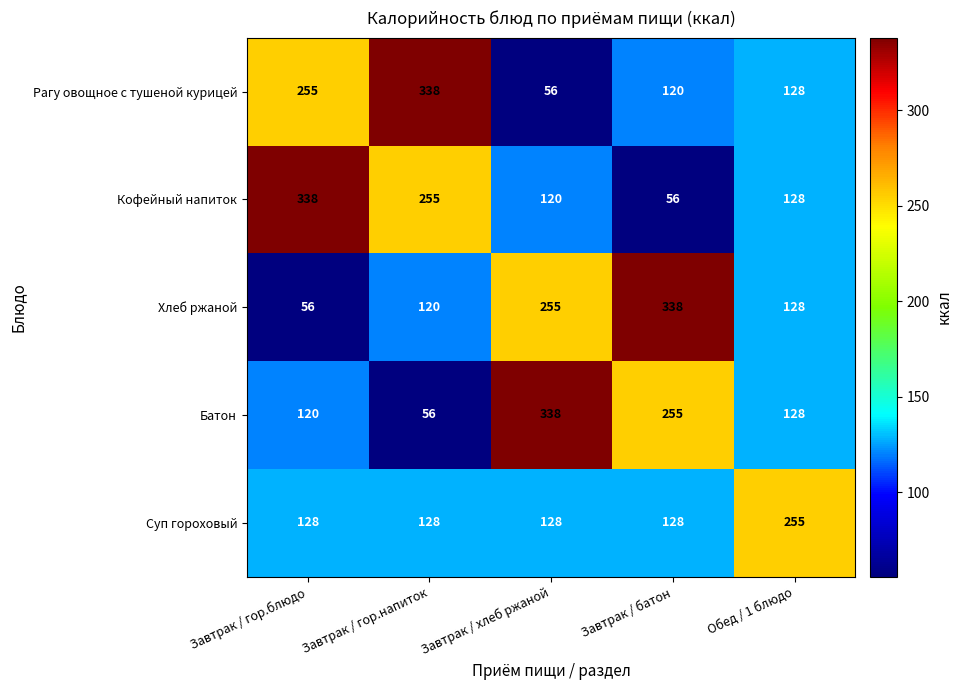

What is the difference between the maximum and minimum values in the Рагу овощное с тушеной курицей series?

282